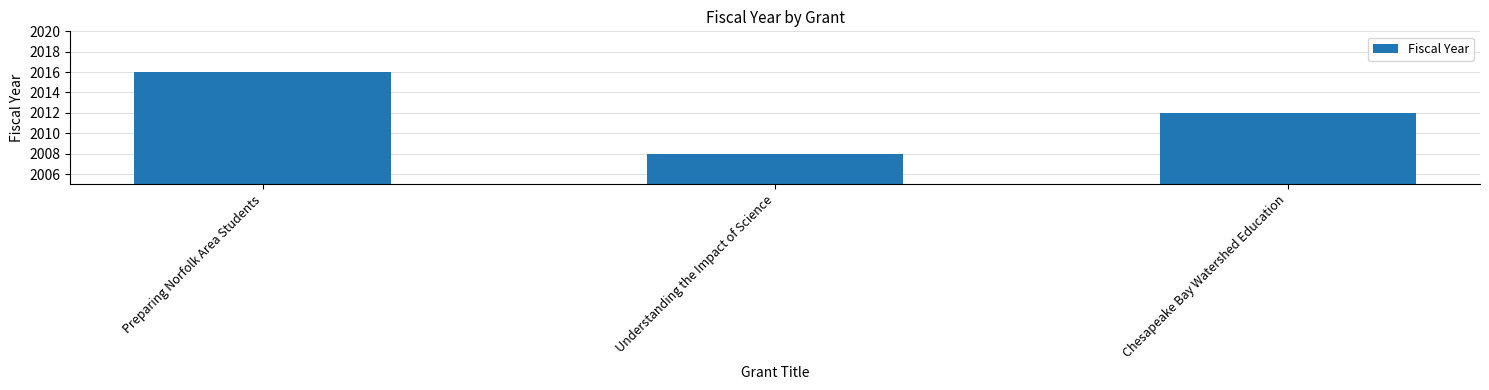

At which category does the chart reach its minimum across all series?

Understanding the Impact of Science